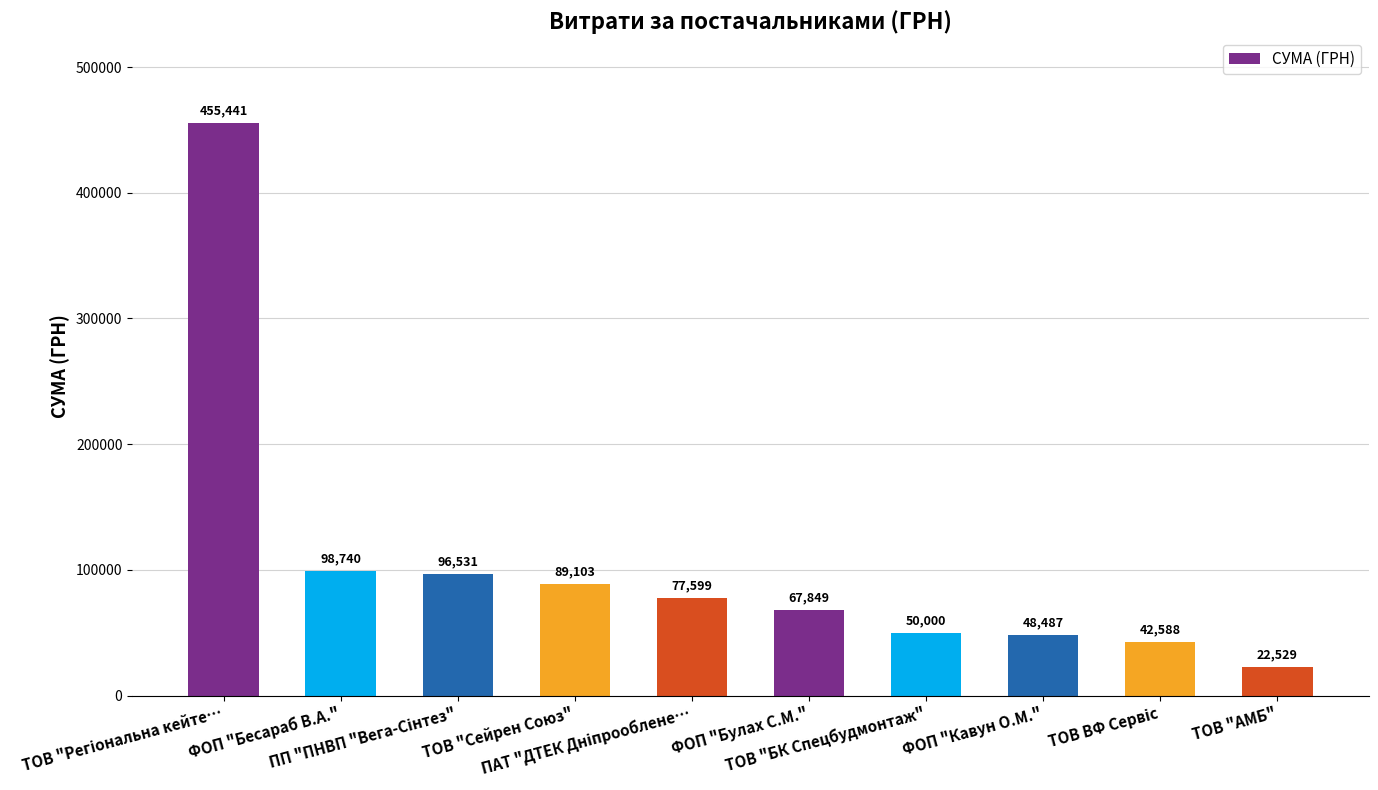

What position from the right is ТОВ "Сейрен Союз"?

7